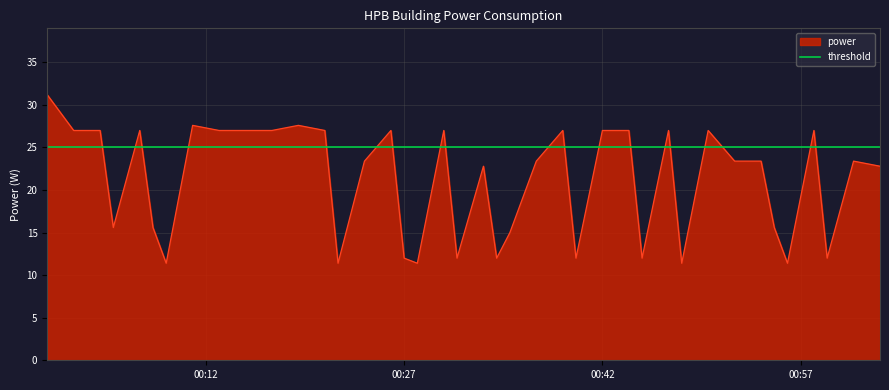

What is the average value?

21.1